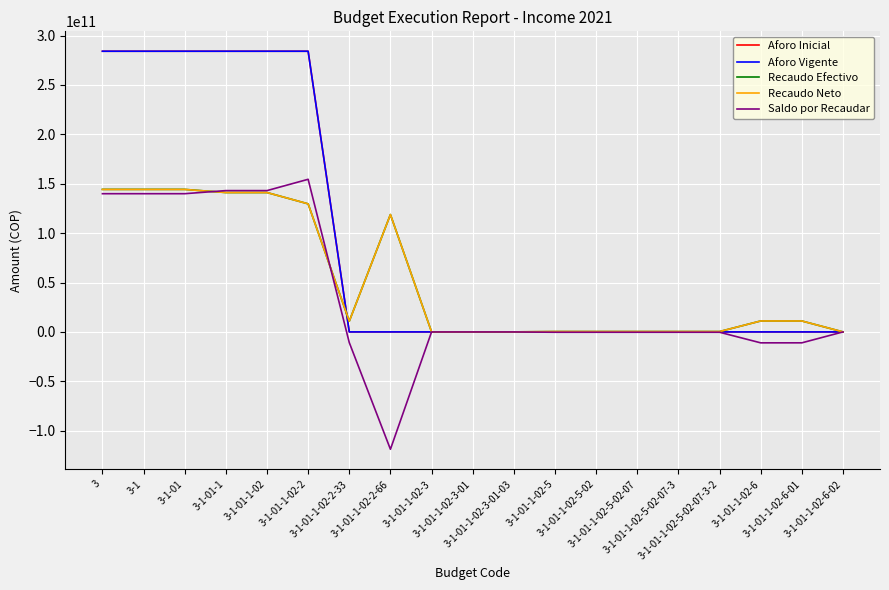

List the series in order of their peak value, highest first.

Aforo Inicial, Aforo Vigente, Saldo por Recaudar, Recaudo Efectivo, Recaudo Neto